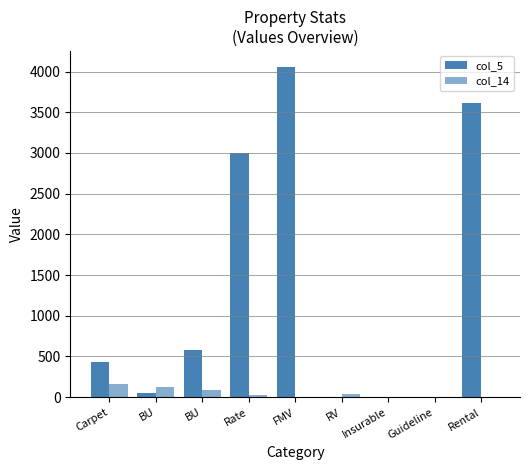

At which label does col_5 first exceed 428?

BU